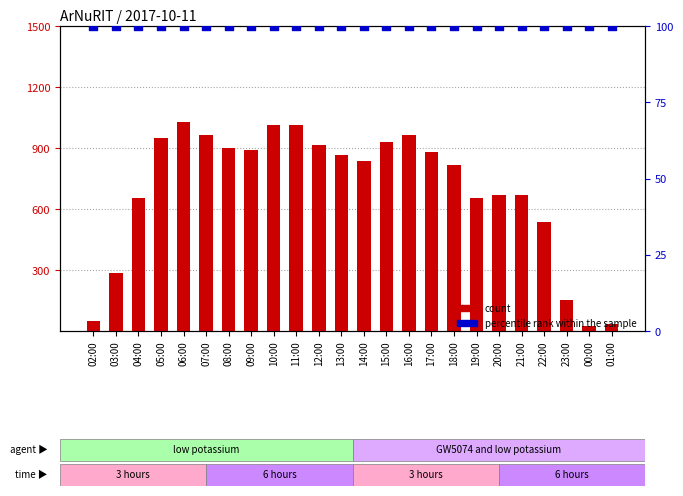

What are all the series names shown in the legend?

count, percentile rank within the sample